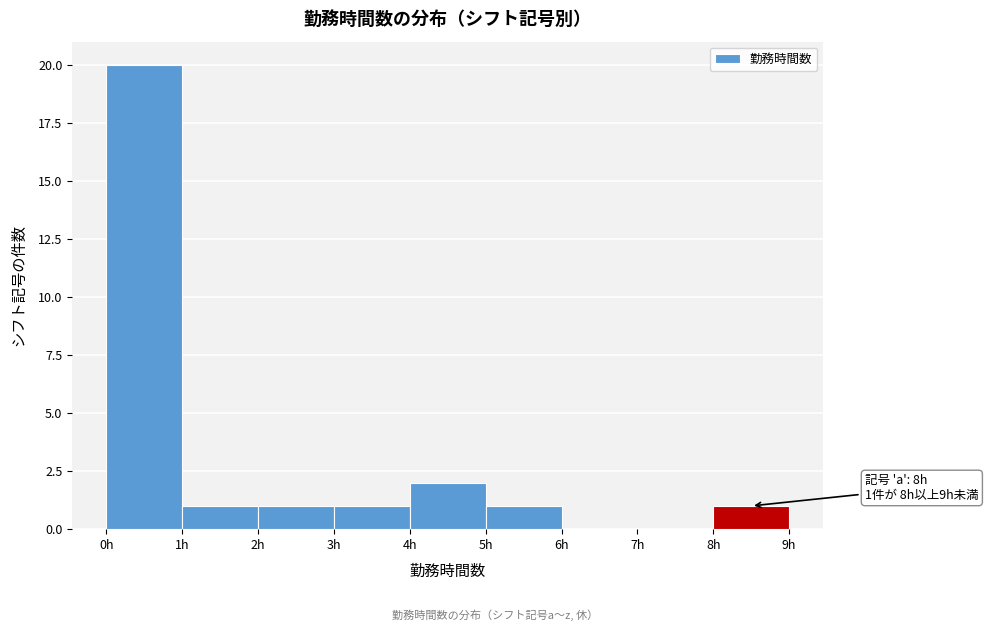

Which range on the x-axis has the tallest bar?

0 to 1